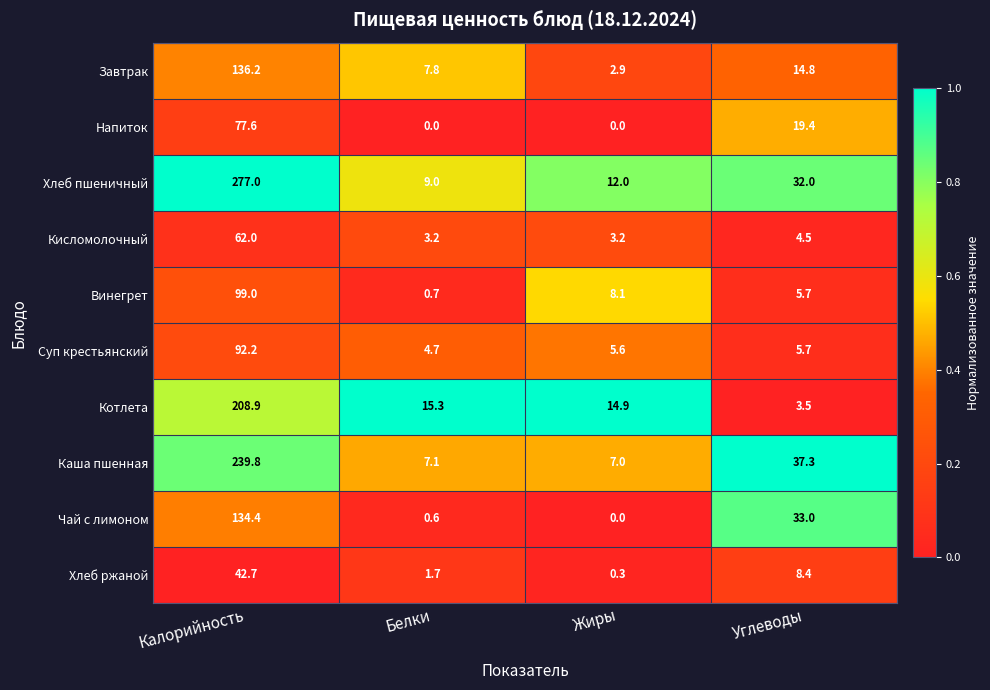

What is the difference between the maximum and minimum values in the Хлеб ржаной series?

42.4